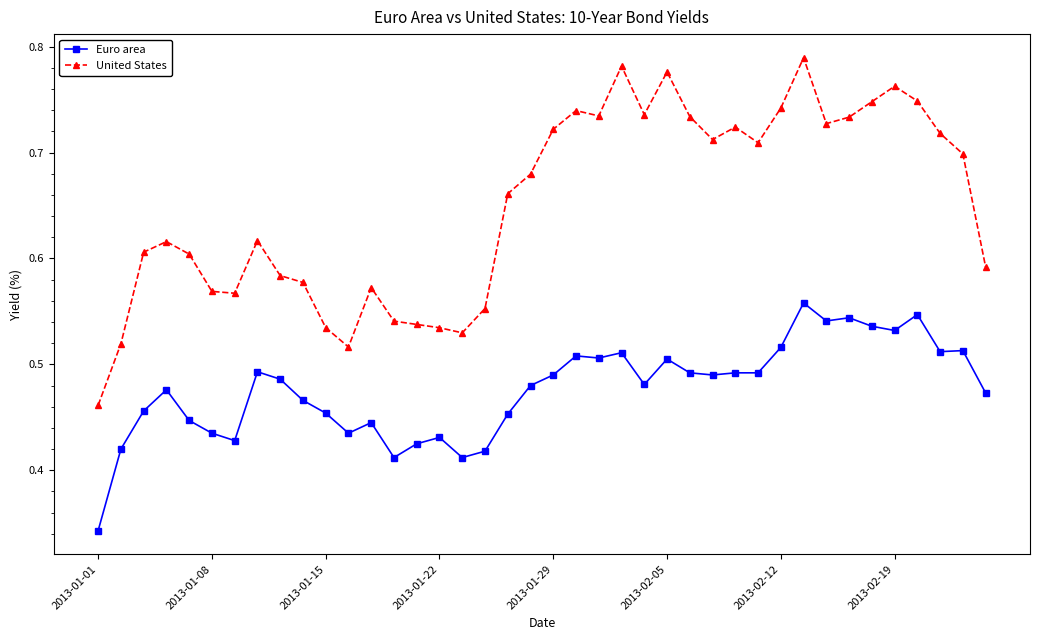

In United States, how many points are higher than both neighbors (excluding endpoints)?

9